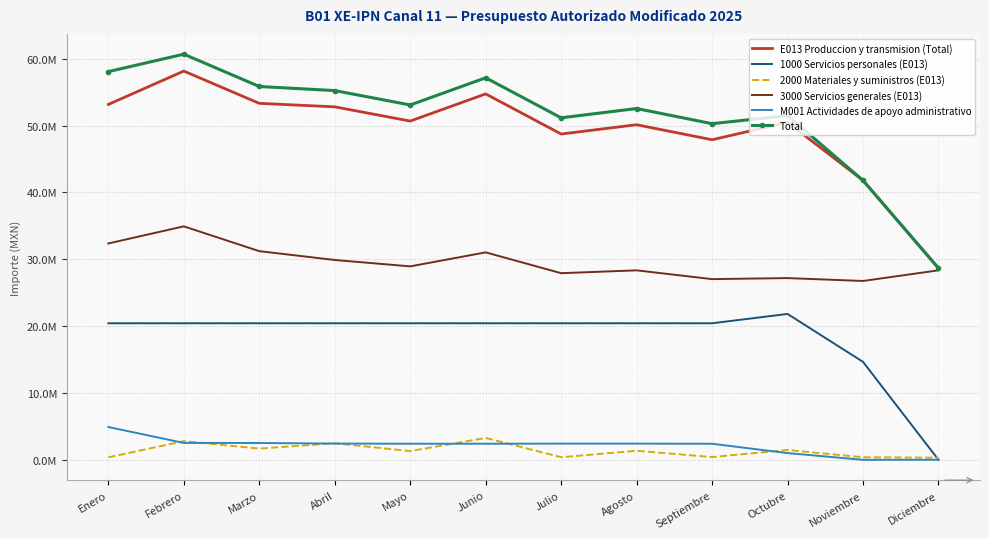

What is the difference between the E013 Produccion y transmision (Total) values at Marzo and Mayo?

2654105